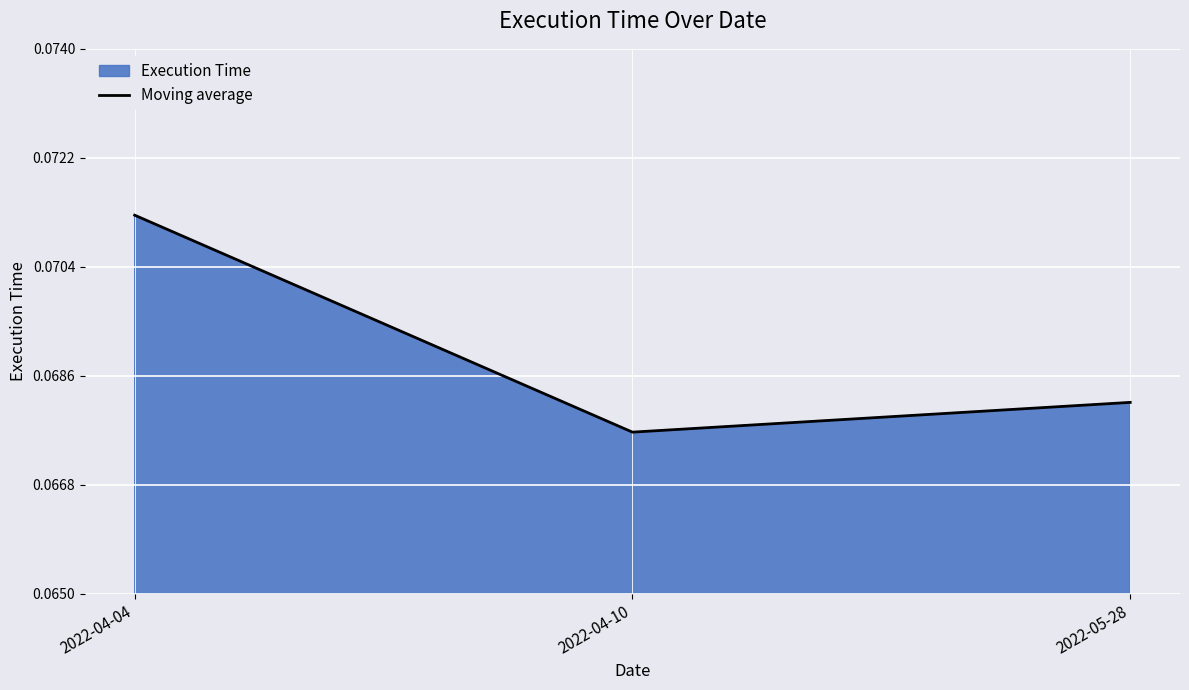

Reading left to right, list all the values displayed in this chart.

0.1	0.1	0.1